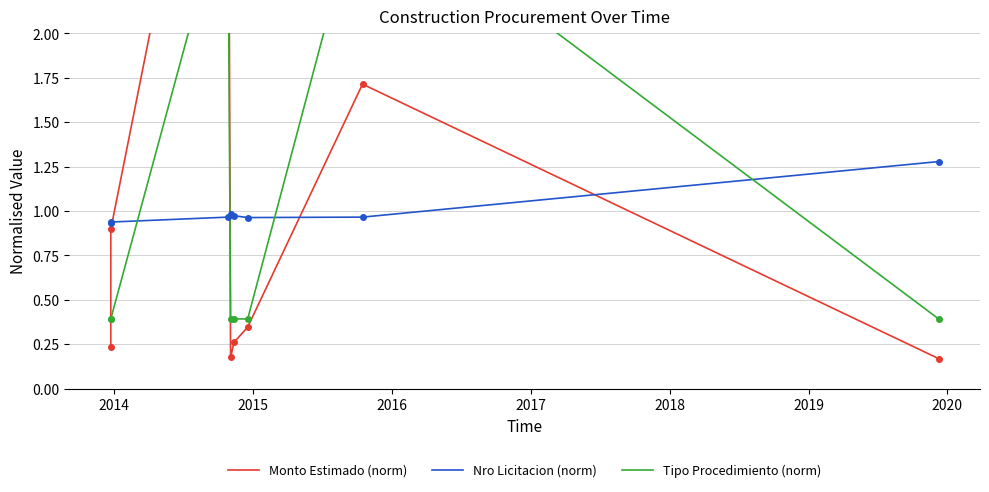

What is the value of the Monto Estimado (norm) point at the 4th from the left?

0.2